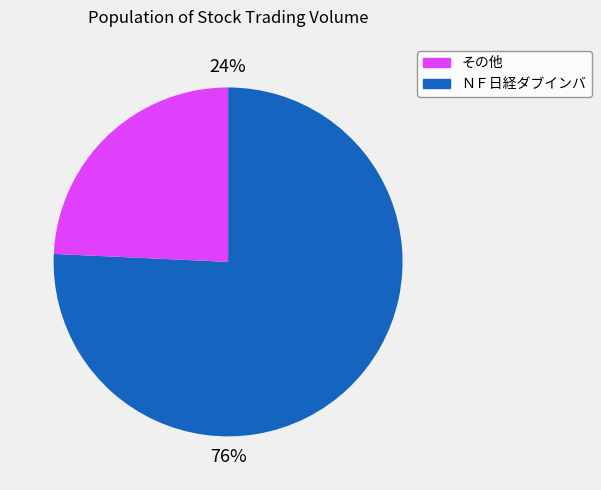

Which slice is the largest?

ＮＦ日経ダブインバ